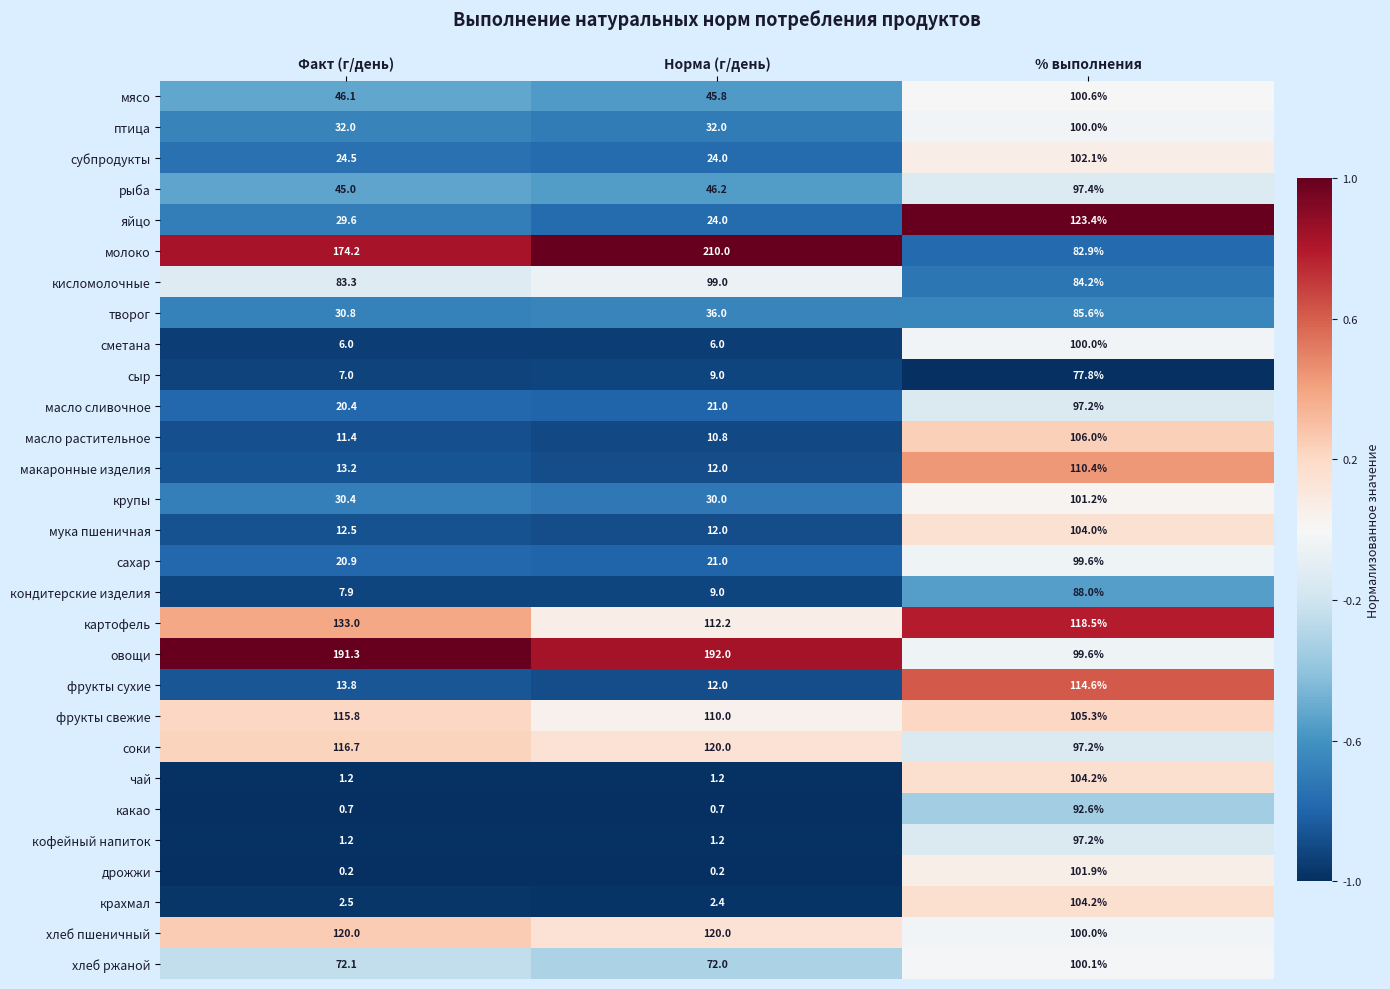

At which label is картофель closest to 122?

% выполнения